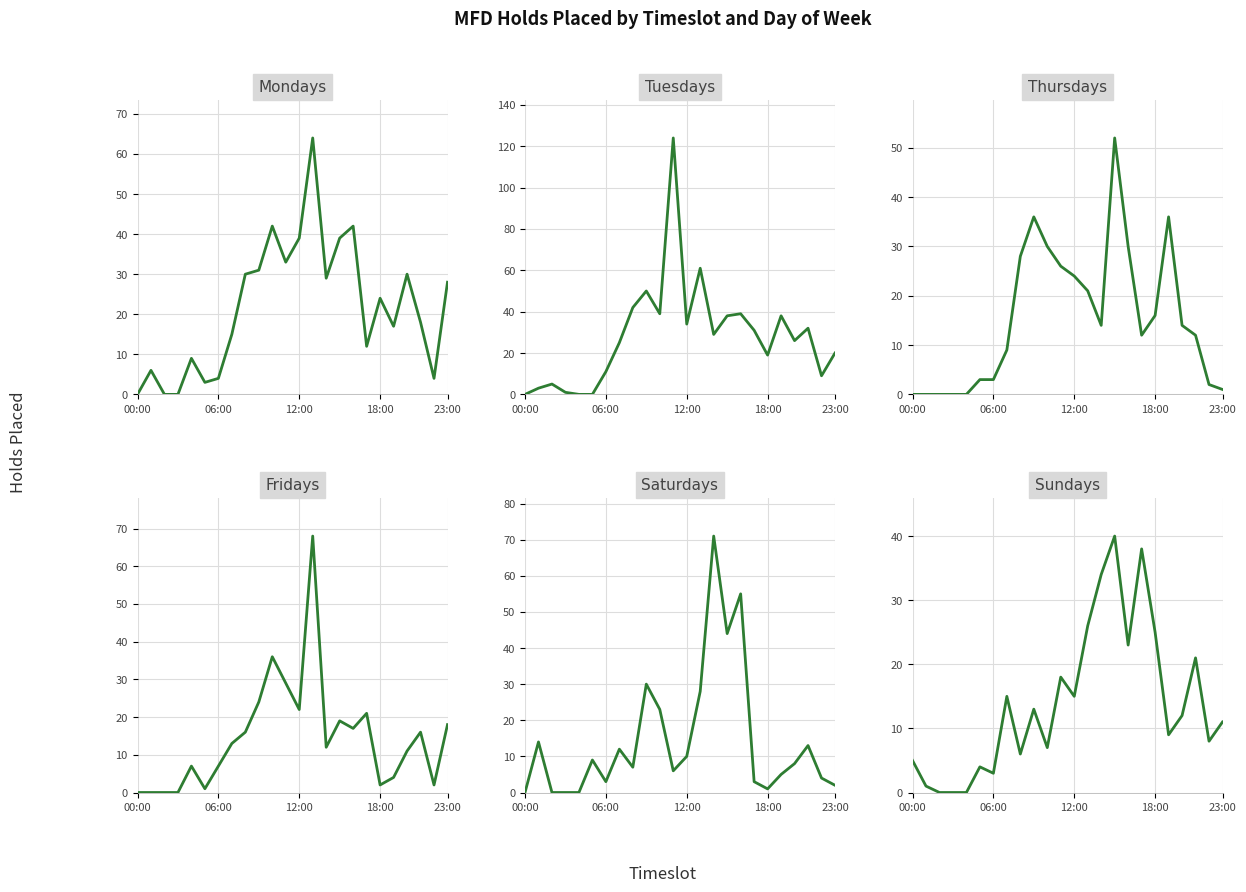

How many values in the Tuesdays series exceed 29?

11